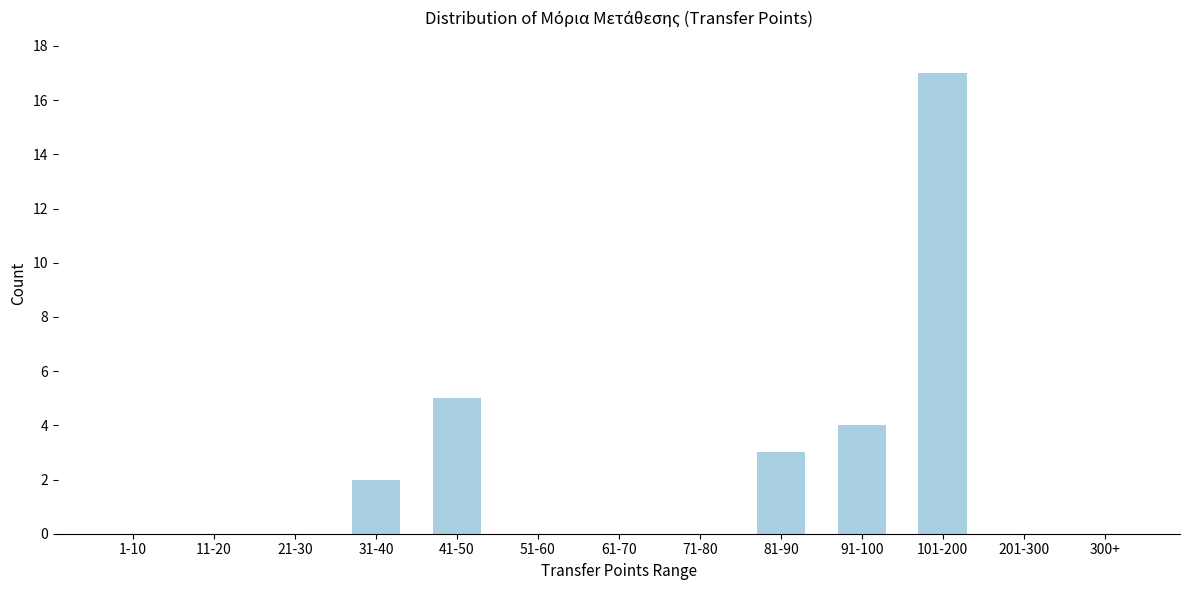

Reading left to right, what are all the values shown in this chart?

1-10=0	11-20=0	21-30=0	31-40=2	41-50=5	51-60=0	61-70=0	71-80=0	81-90=3	91-100=4	101-200=17	201-300=0	300+=0